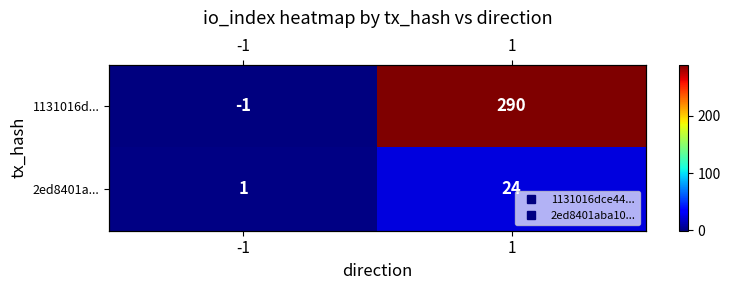

Between 1 and -1, which is larger?

1